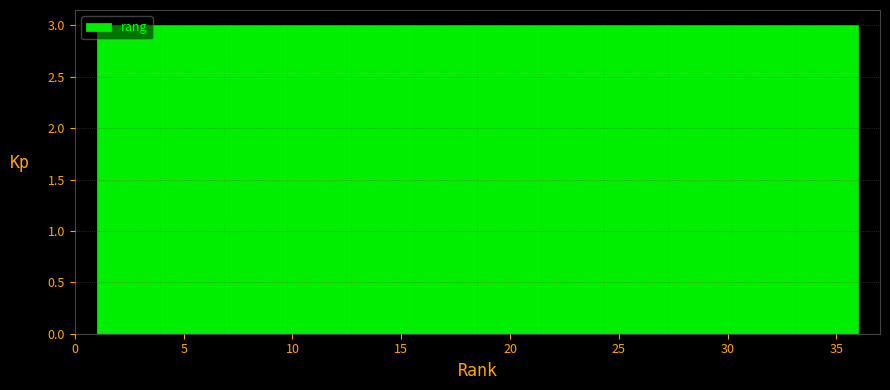

What is the height of the bar covering 12.5 to 15.5 on the x-axis? Neither the bar edges nor the heights are printed on the chart, so give them approximately, as read against the axes.

3